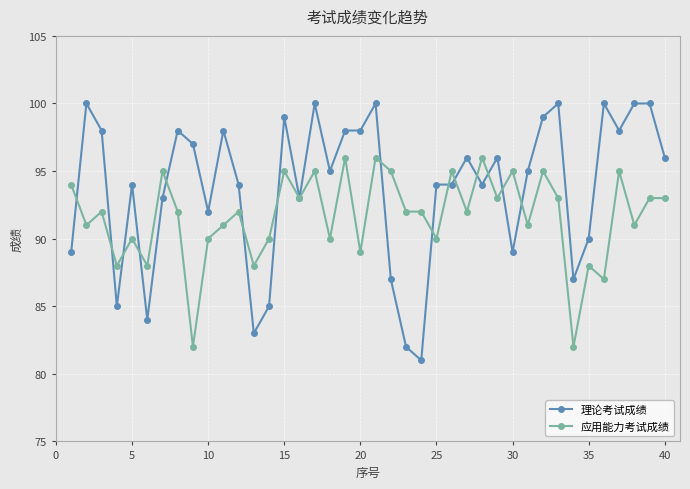

What is the difference between the maximum and second lowest values in the 应用能力考试成绩 series?

14